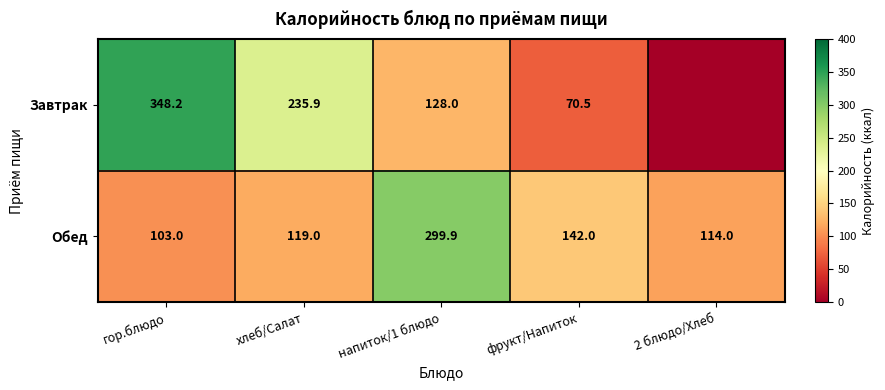

What is the difference between the highest and lowest values at гор.блюдо?

245.2